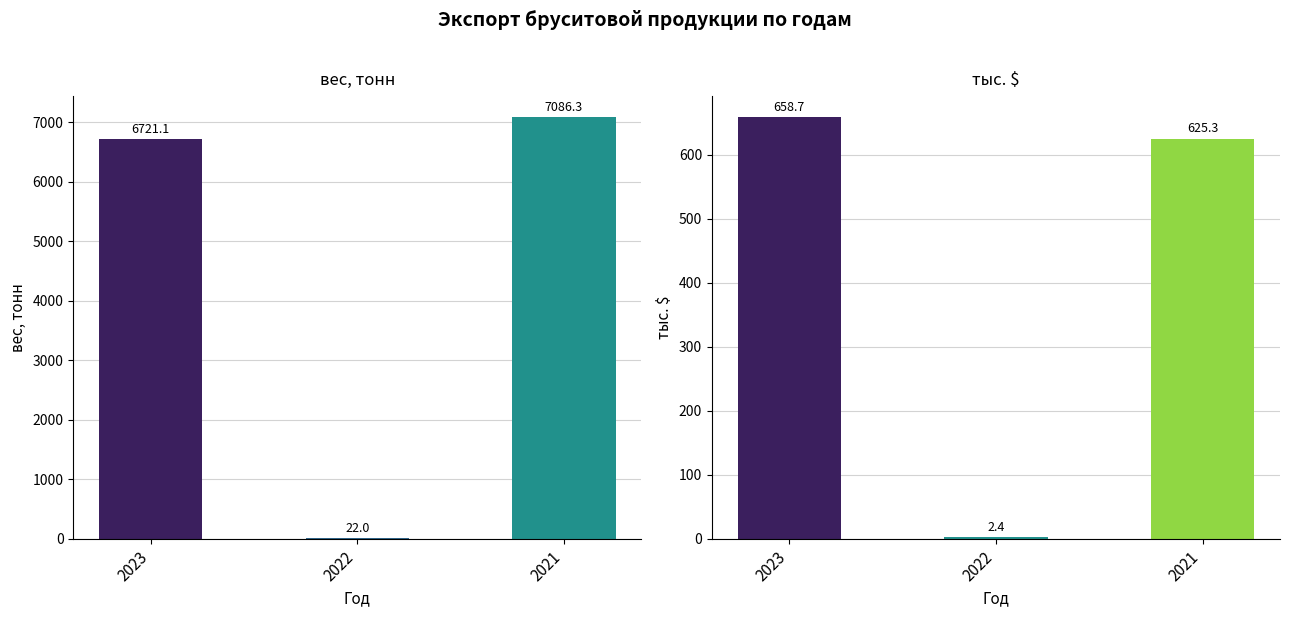

What is the value of the тыс. $ bar at the 3rd from the left?

625.3